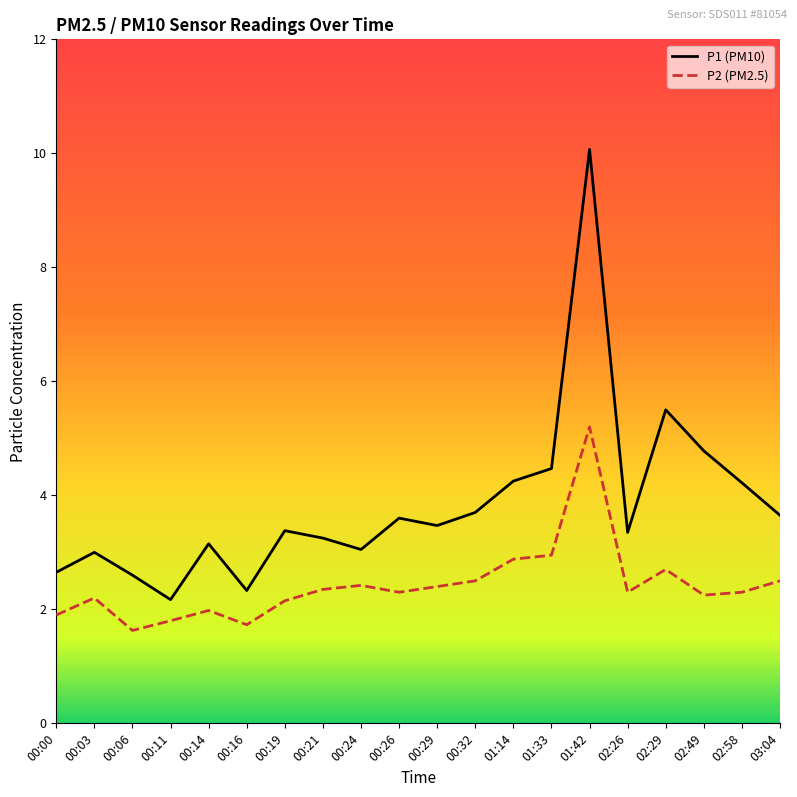

True or false: P2 (PM2.5) and P1 (PM10) cross at least once.

False